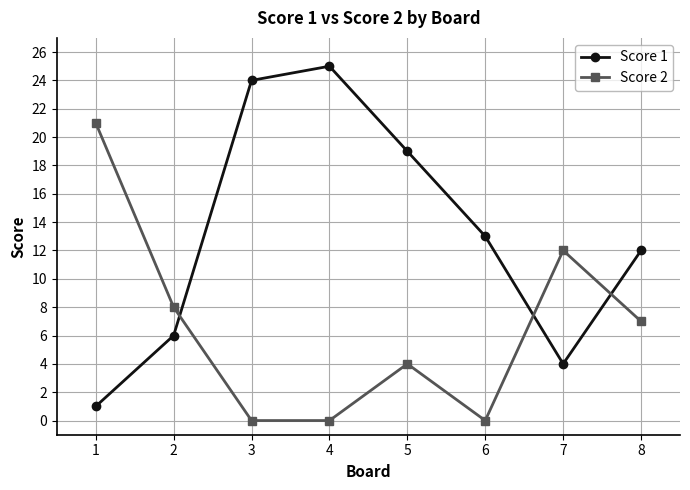

What is the sum of the Score 2 values at 1 and 6?

21